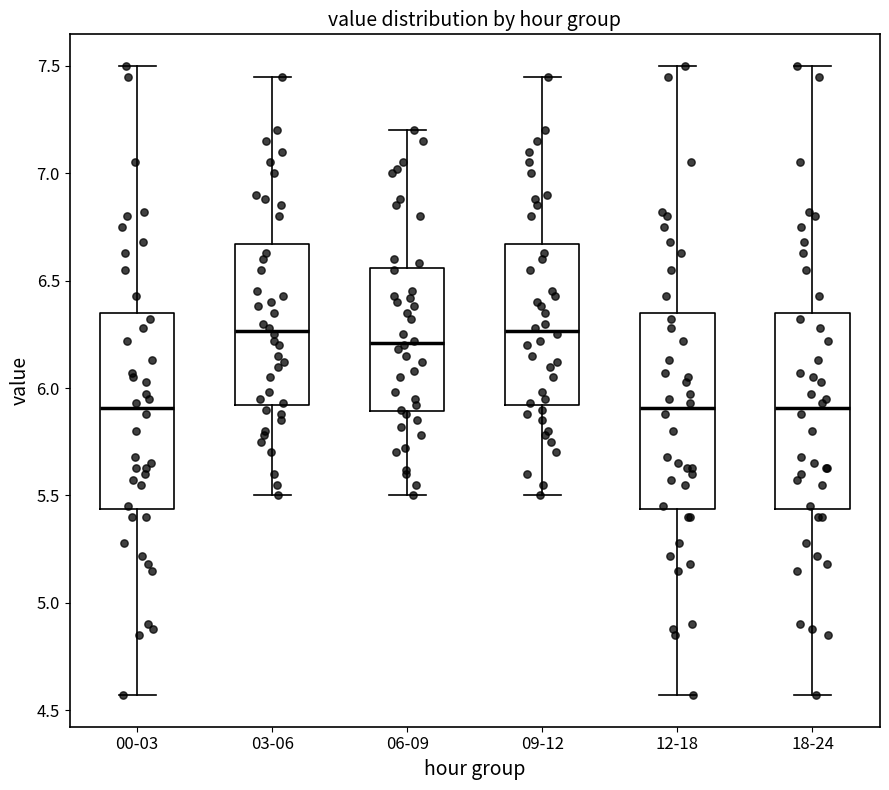

Reading left to right, transcribe this box plot: for each box, give where its median line is, the range the box spans, and where its two whiskers end, as read against the y-axis. The values are not printed on the chart, so give them approximately, as read against the axis.

00-03: median 5.90, box 5.45 to 6.35, whiskers 4.55 to 7.50
03-06: median 6.25, box 5.90 to 6.65, whiskers 5.50 to 7.45
06-09: median 6.20, box 5.90 to 6.55, whiskers 5.50 to 7.20
09-12: median 6.25, box 5.90 to 6.65, whiskers 5.50 to 7.45
12-18: median 5.90, box 5.45 to 6.35, whiskers 4.55 to 7.50
18-24: median 5.90, box 5.45 to 6.35, whiskers 4.55 to 7.50